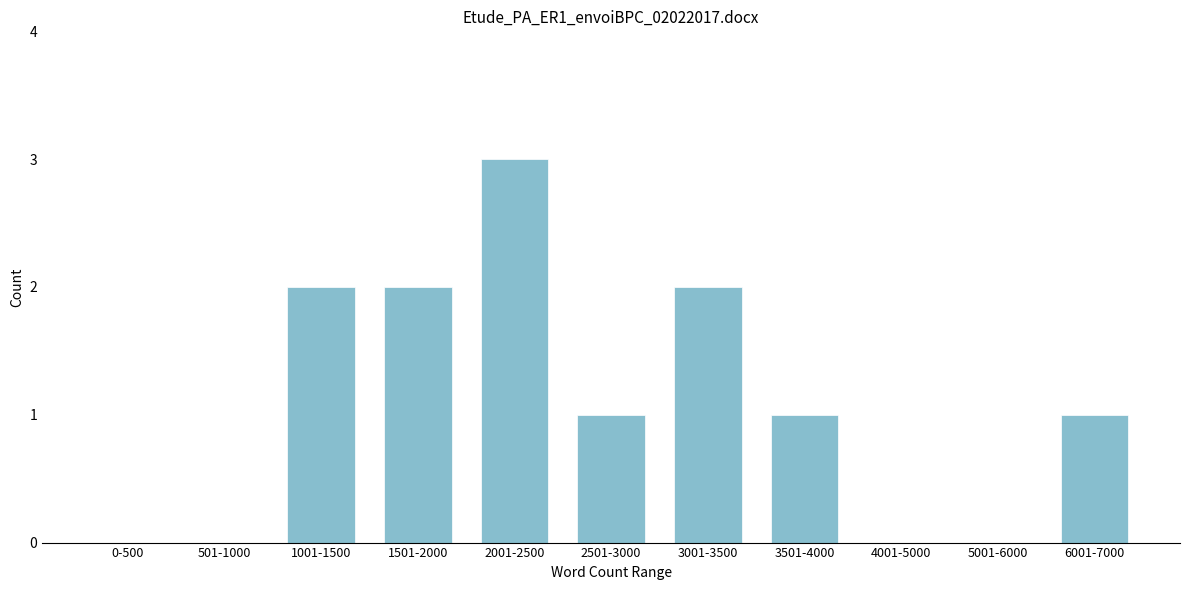

Reading right to left, transcribe all the data shown in this chart.

6001-7000=1	5001-6000=0	4001-5000=0	3501-4000=1	3001-3500=2	2501-3000=1	2001-2500=3	1501-2000=2	1001-1500=2	501-1000=0	0-500=0